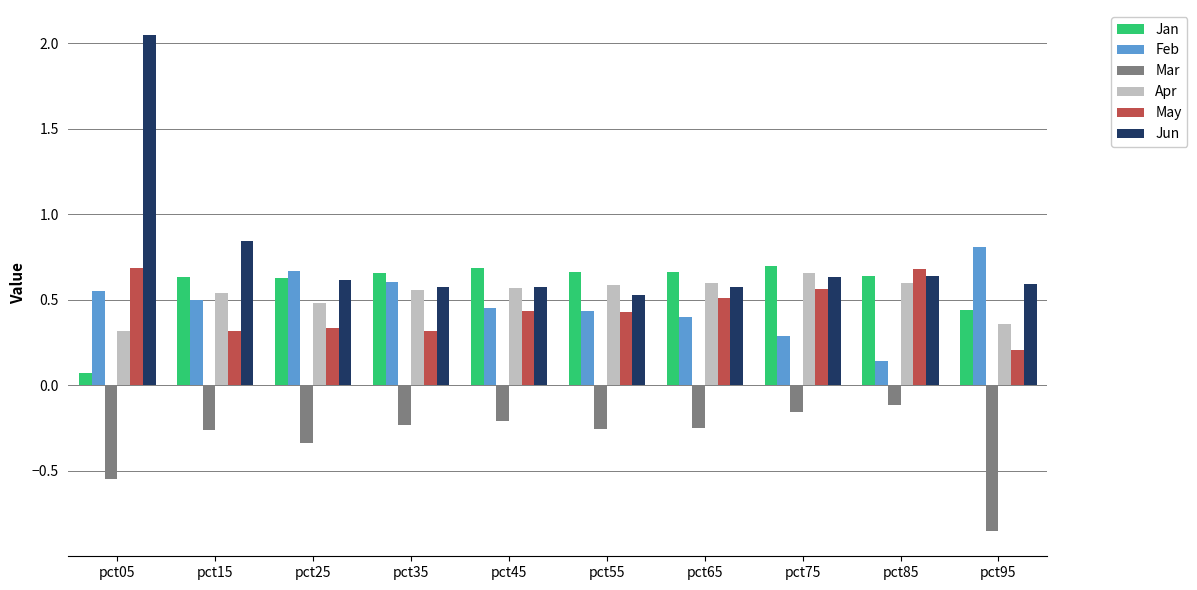

Which category has the highest value across all series?

pct05